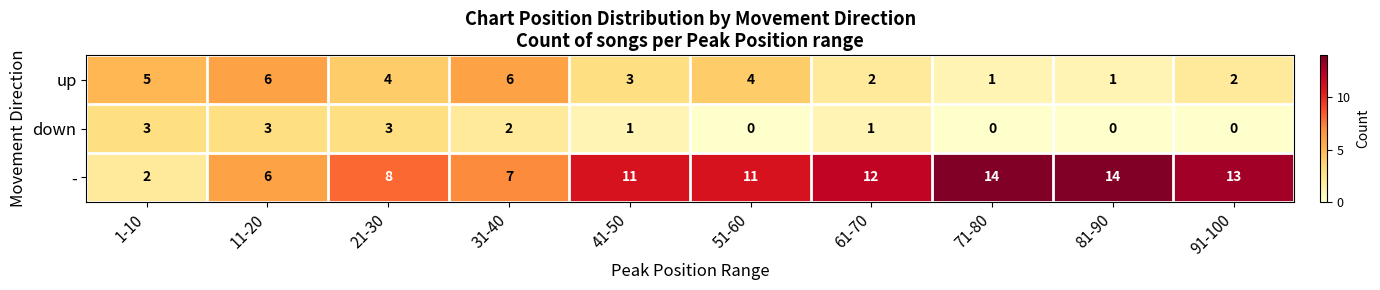

How many data points in - are less than 11?

4